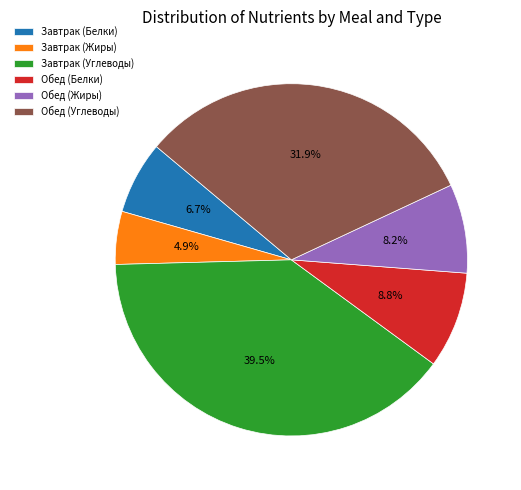

What percentage is the Обед (Углеводы) slice, to the nearest percent?

32%